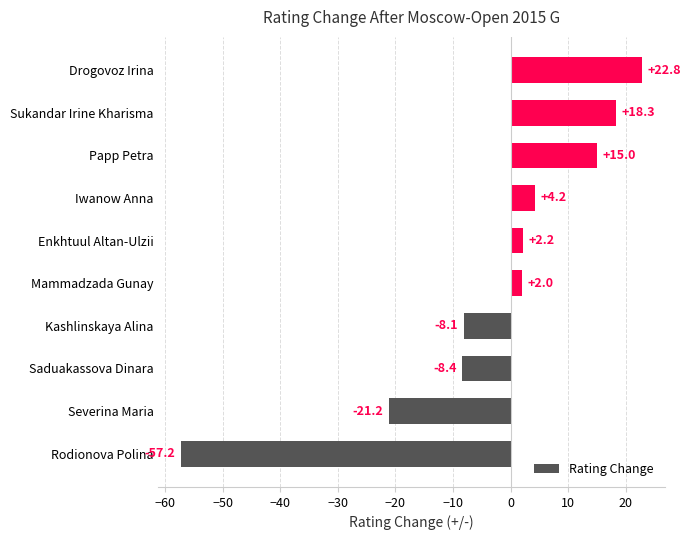

How many series are shown in this chart?

1